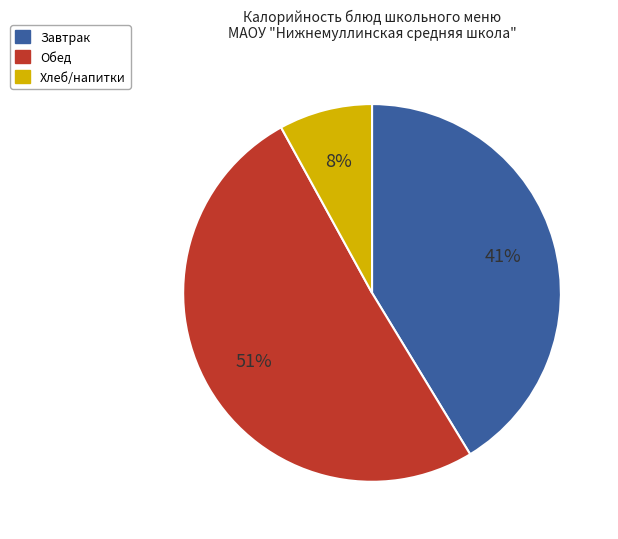

Does Обед account for over 50% of the chart?

Yes